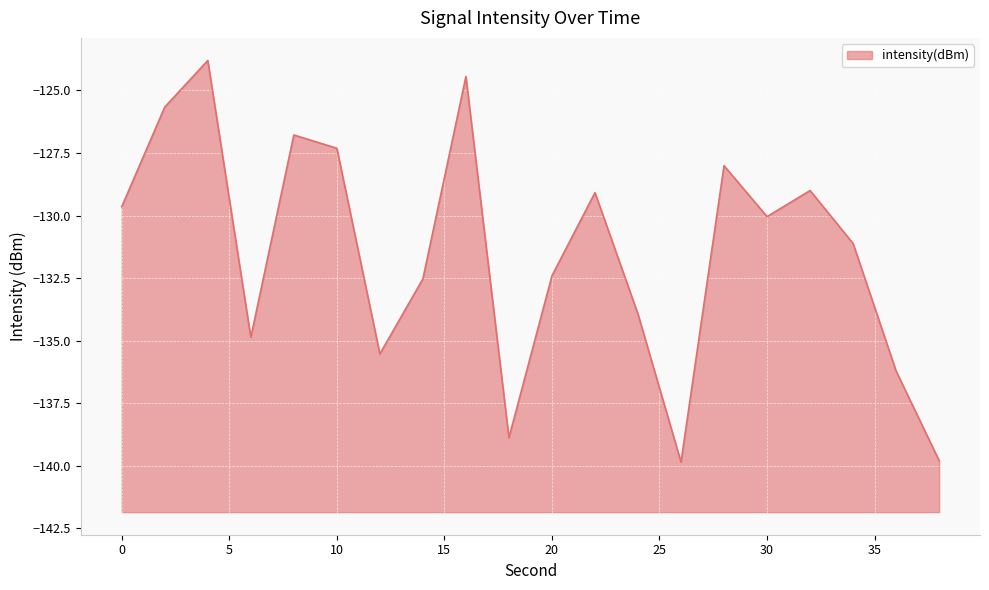

What is the change in value from 12 to 18?

-3.3